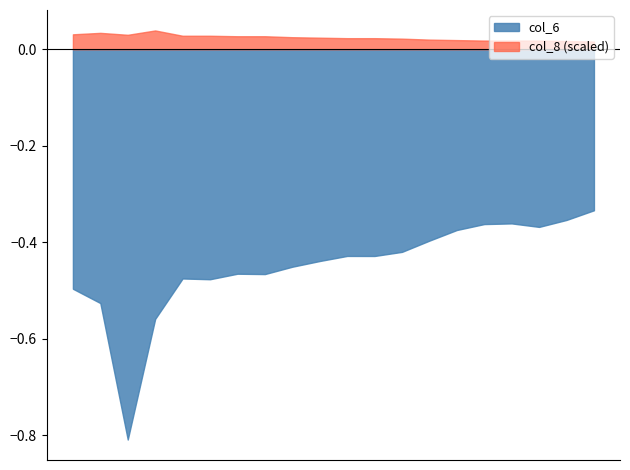

True or false: col_8 and col_6 intersect in this chart.

False